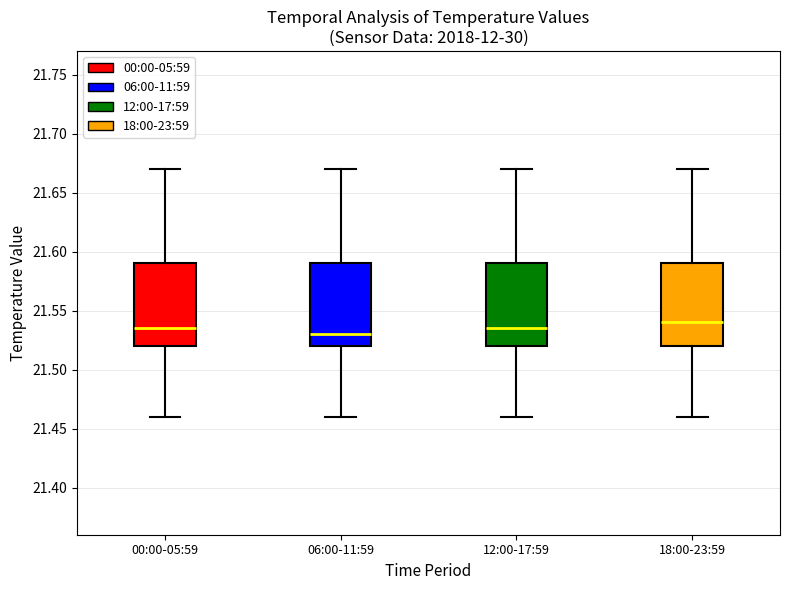

Reading left to right, transcribe this box plot: for each box, give where its median line is, the range the box spans, and where its two whiskers end, as read against the y-axis. The values are not printed on the chart, so give them approximately, as read against the axis.

00:00-05:59: median 21.535, box 21.520 to 21.590, whiskers 21.460 to 21.670
06:00-11:59: median 21.530, box 21.520 to 21.590, whiskers 21.460 to 21.670
12:00-17:59: median 21.535, box 21.520 to 21.590, whiskers 21.460 to 21.670
18:00-23:59: median 21.540, box 21.520 to 21.590, whiskers 21.460 to 21.670